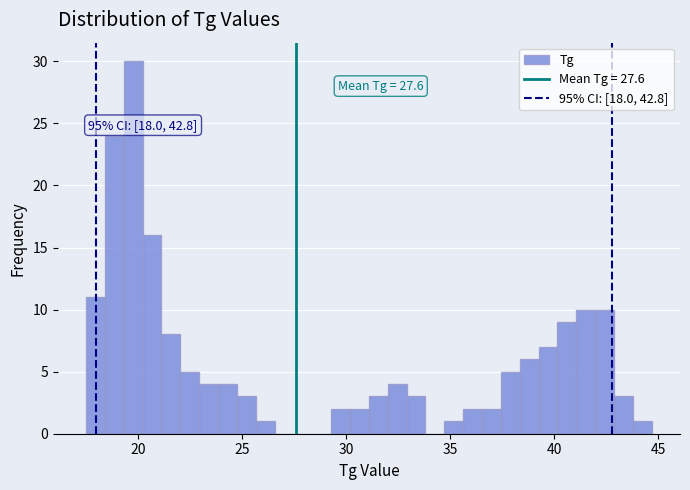

Around what value on the x-axis is the tallest bar? Give the approximate position of its centre, as read against the axis.

20.0